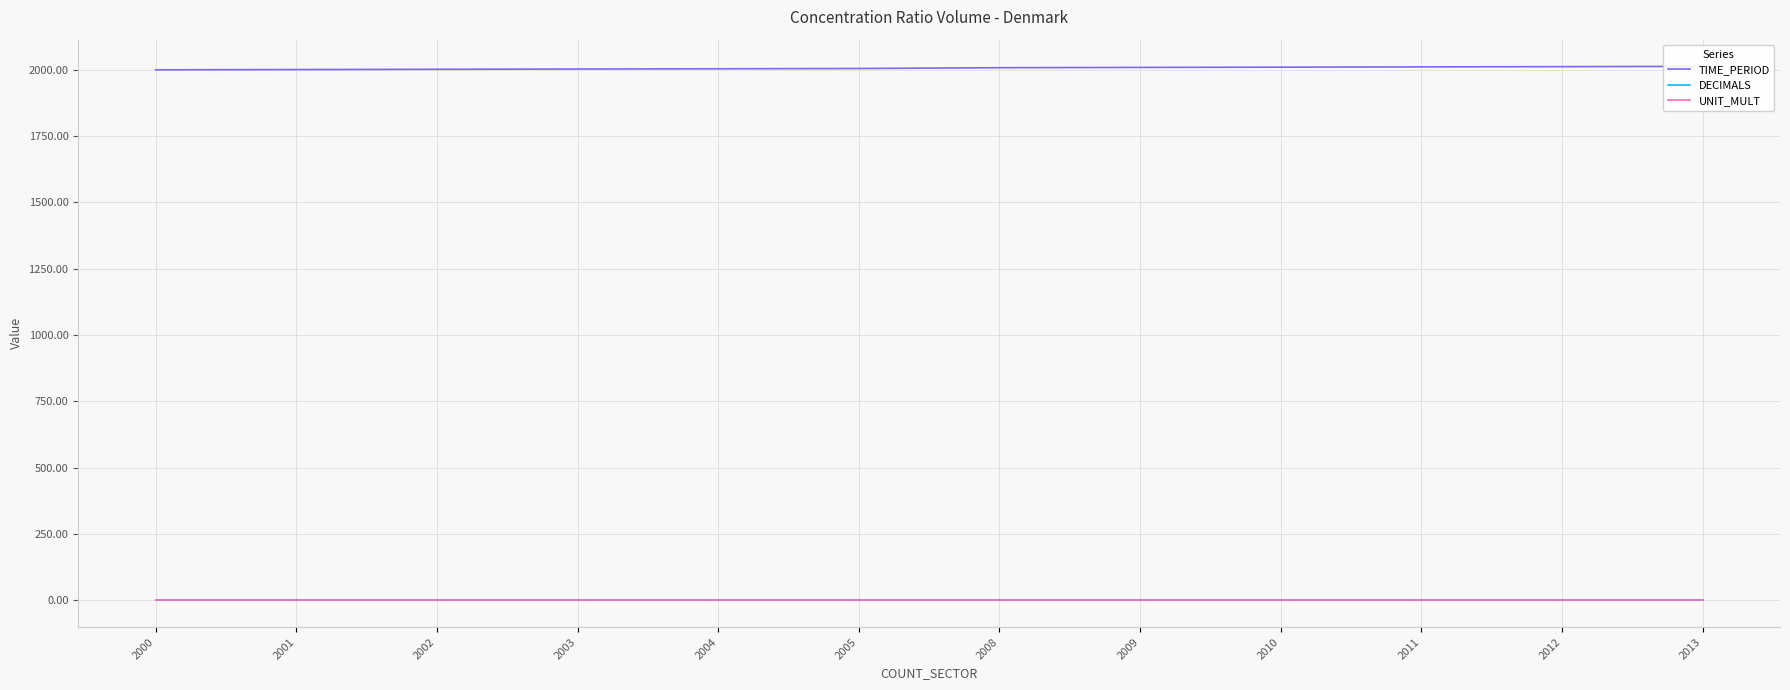

True or false: DECIMALS has more than 2 points higher than both neighbors.

False